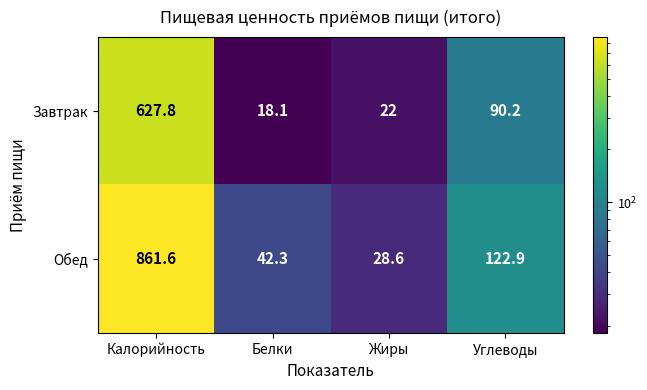

How many data points in Обед are above 122?

2